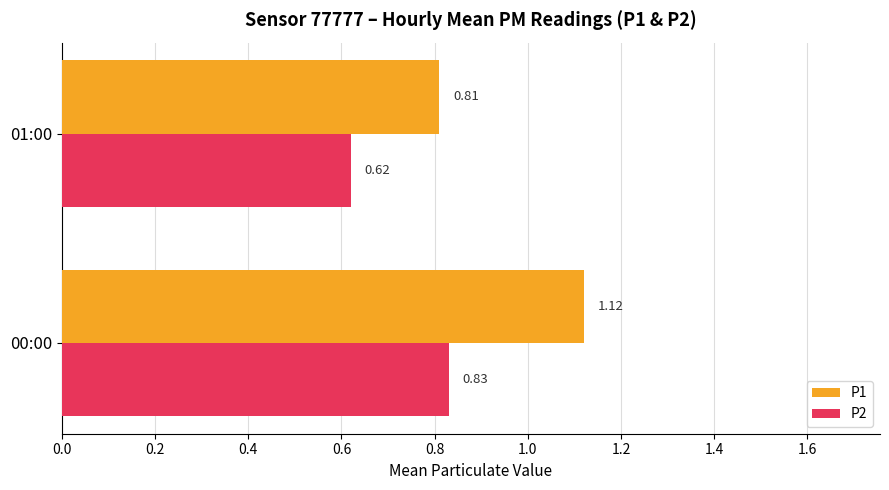

What is the difference between the maximum and minimum values in the P1 series?

0.3